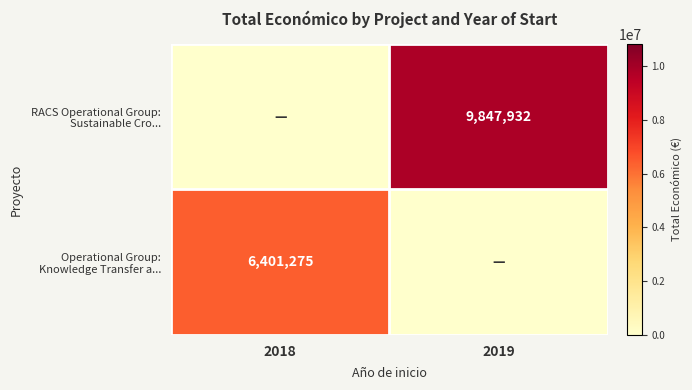

The RACS Operational Group: Sustainable Cro... series shows 5118549 at 2018. True or false?

False